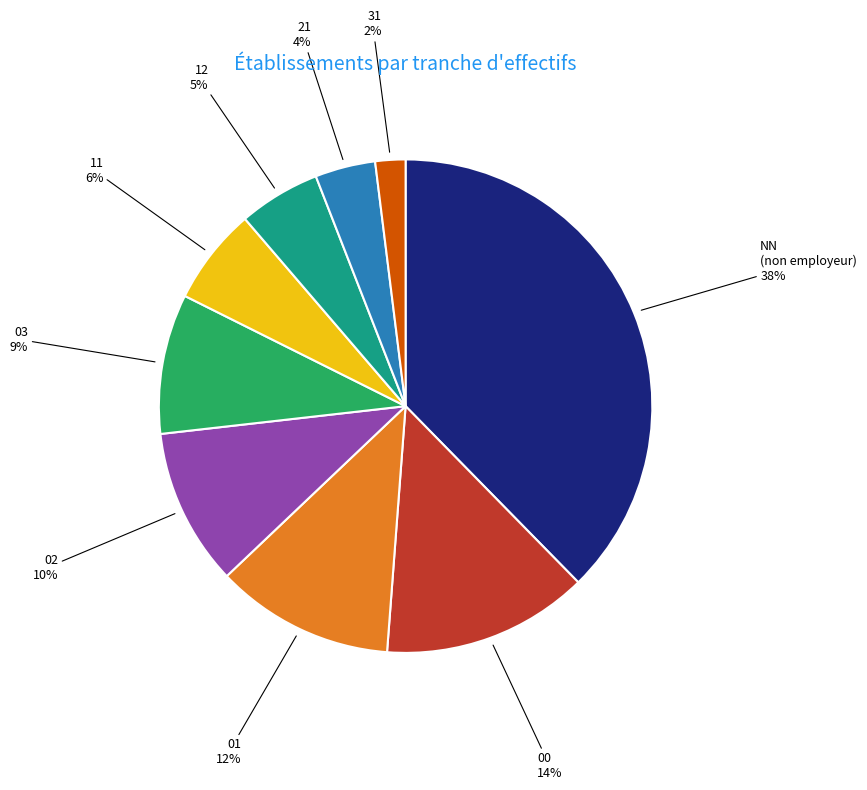

To the nearest percent, what is the difference between the largest and smallest slice percentages?

36%